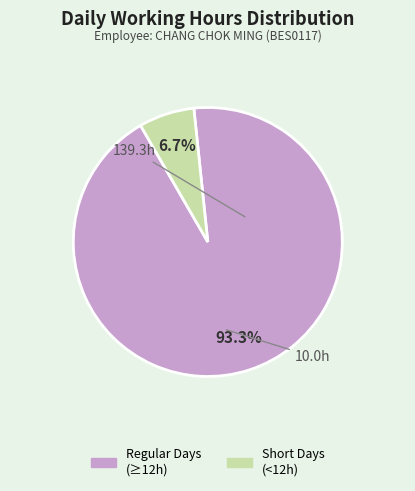

To the nearest percent, what is the average slice percentage?

50%